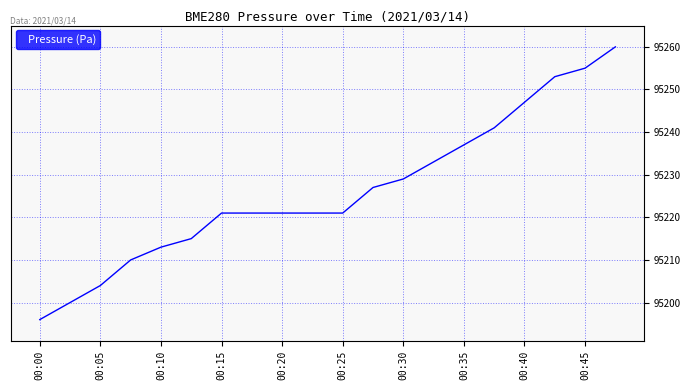

What is the maximum value shown in the chart?

95260